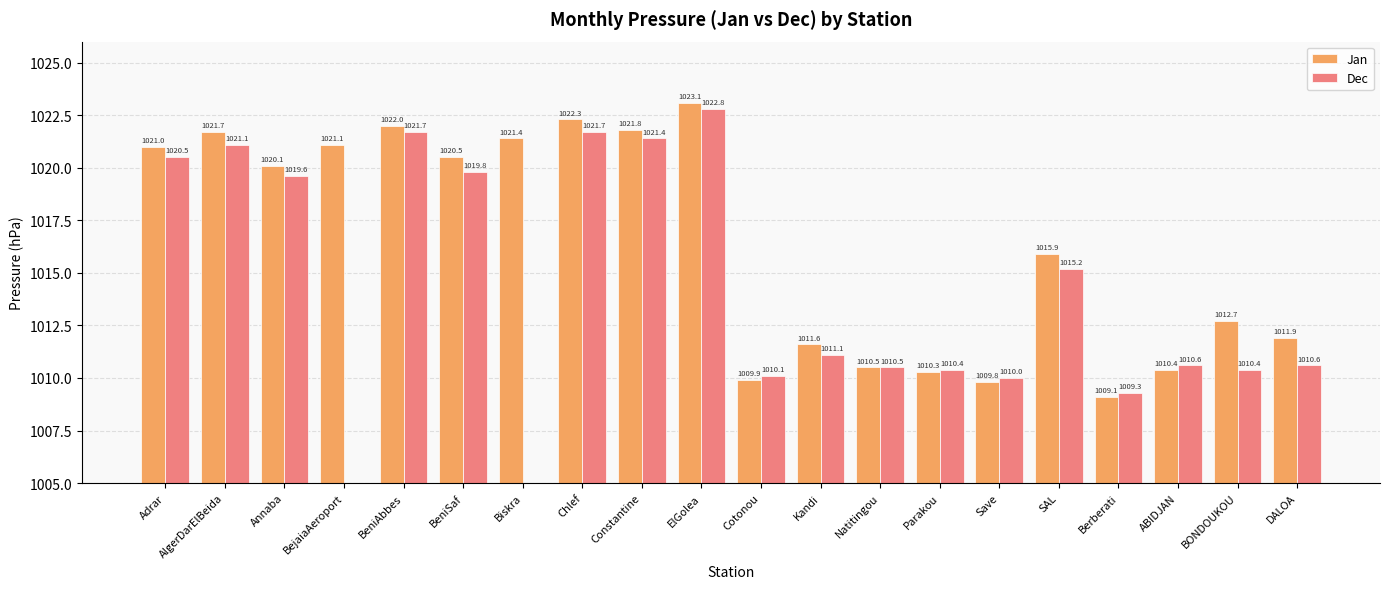

Which category has the lowest value across all series?

Berberati